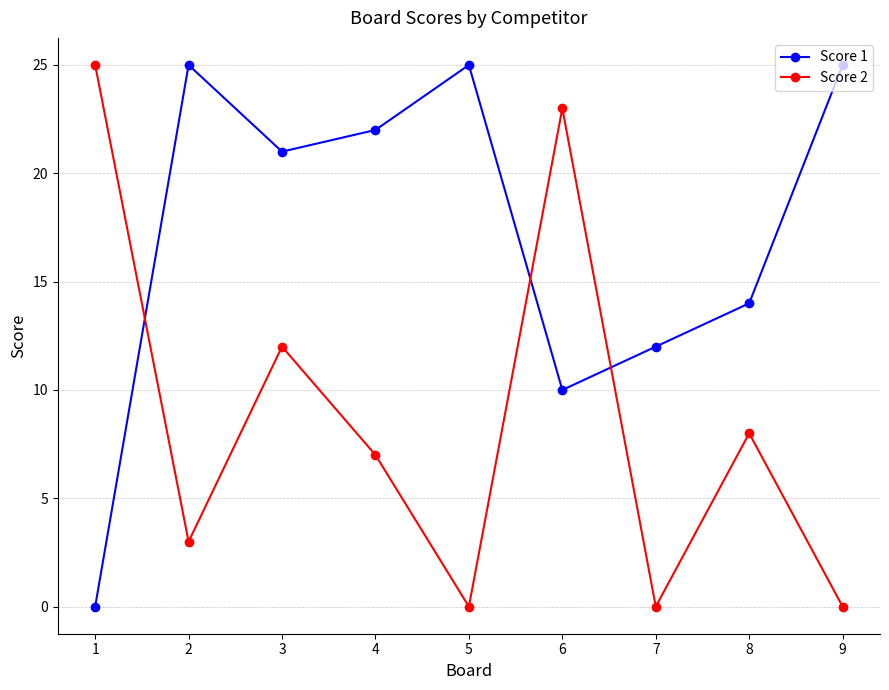

The value of Score 1 at 3 is 21. True or false?

True